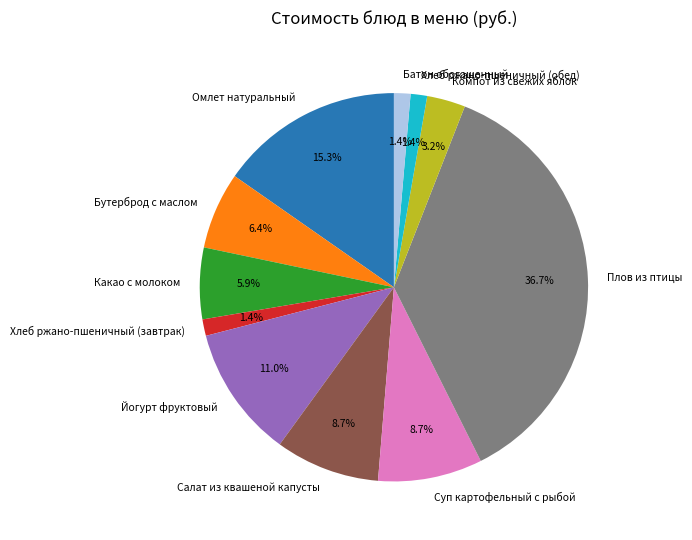

True or false: Батон обогащенный accounts for 8% of the total.

False